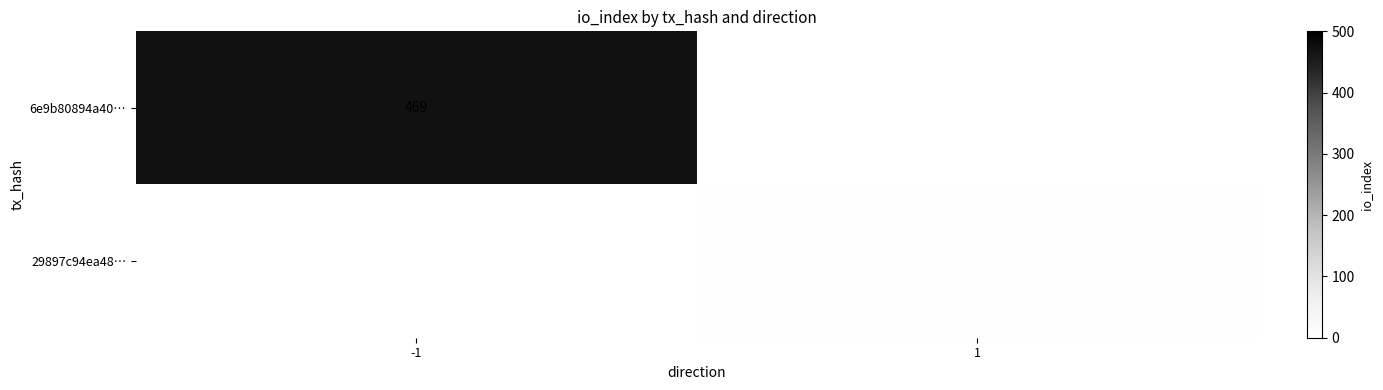

Which label corresponds to the largest value in the chart?

-1